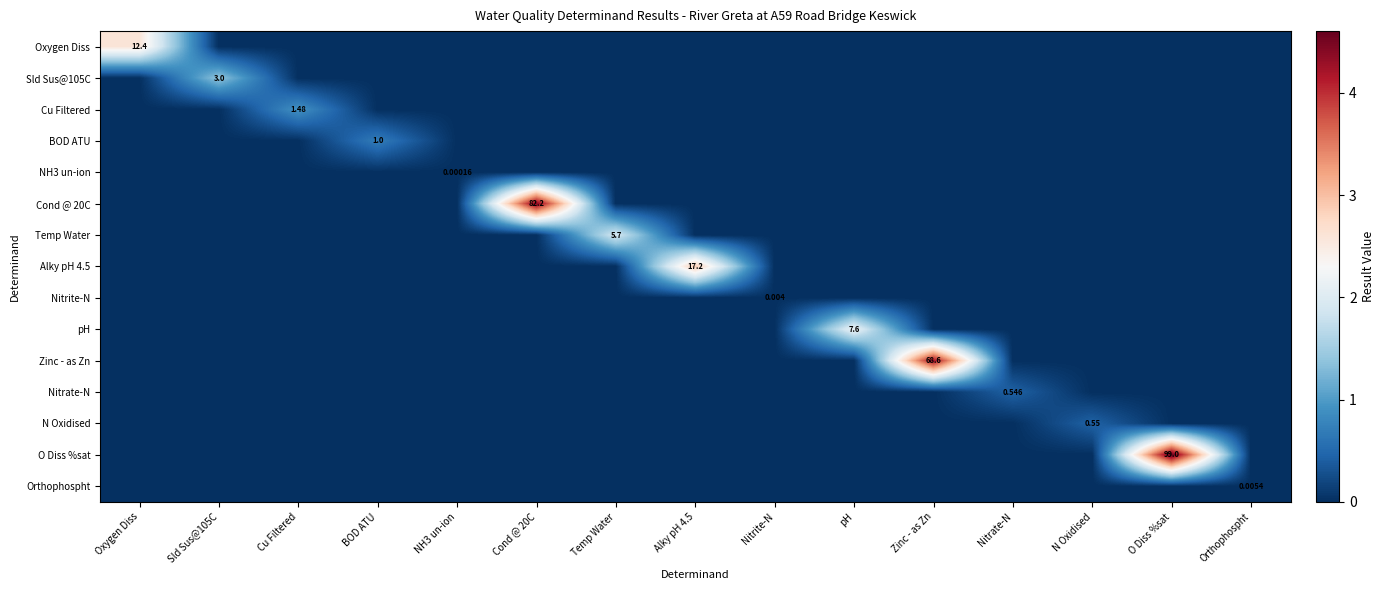

At which label does Oxygen Diss reach its peak?

Oxygen Diss